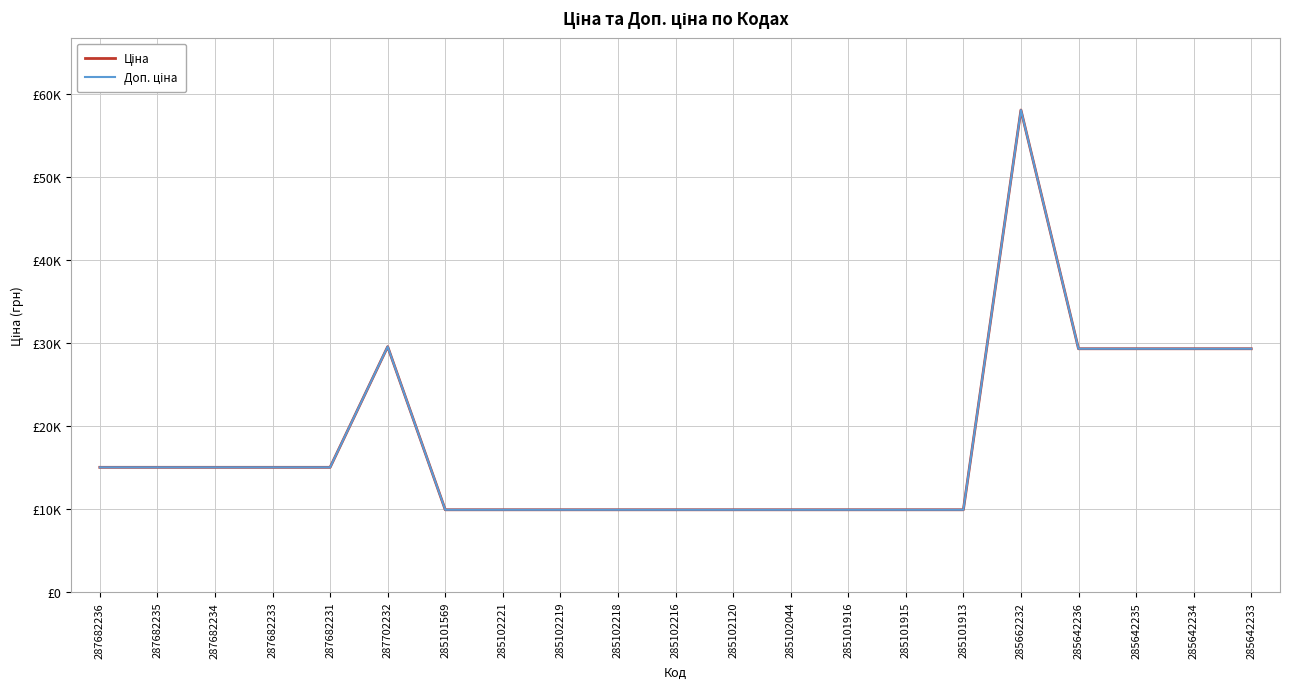

Does the chart display data point markers on the line(s)?

No